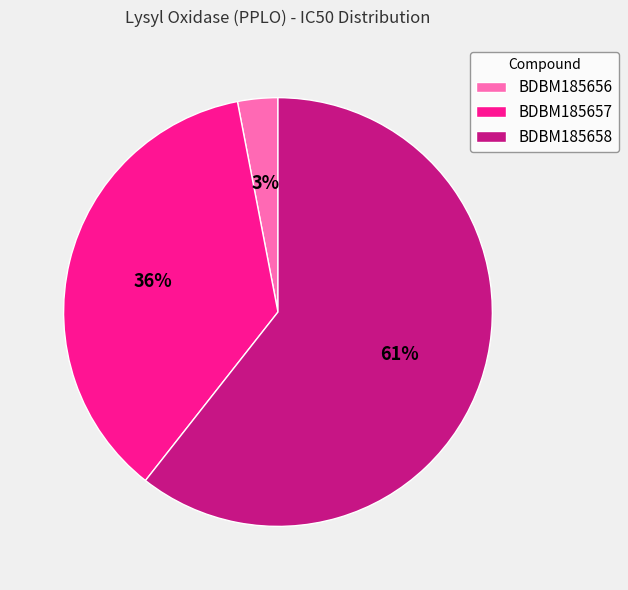

How many segments does this pie chart have?

3